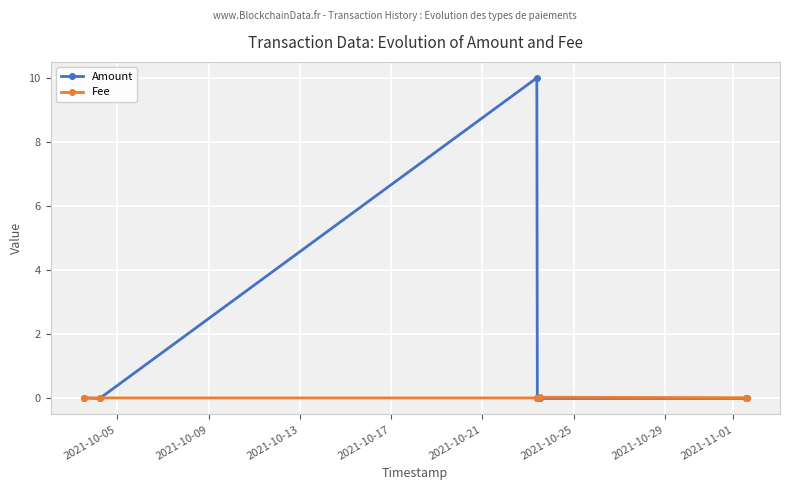

What is the average value of the Amount series?

1.4